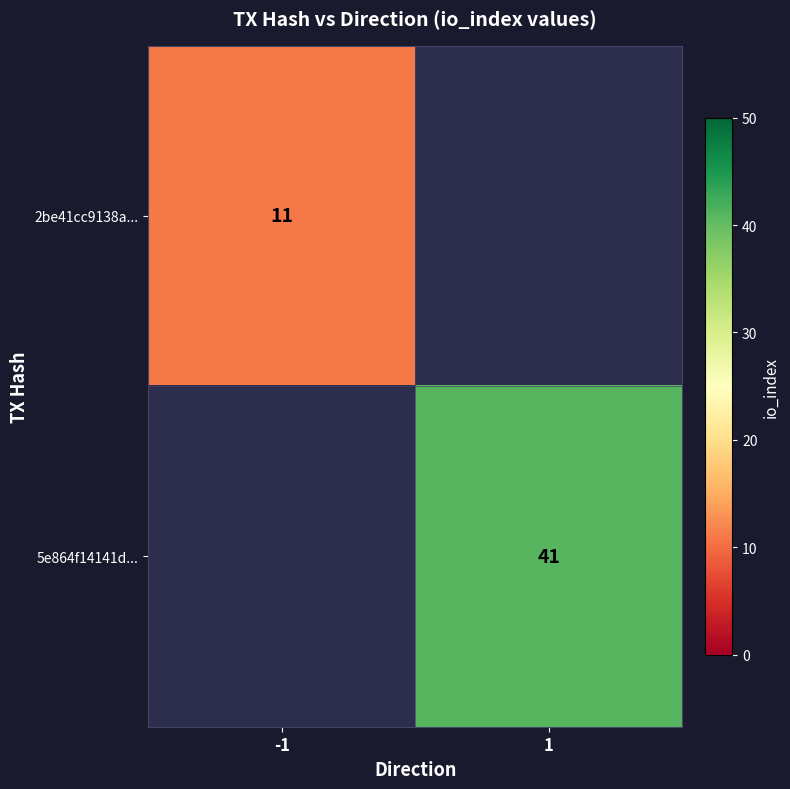

The value of 2be41cc9138a... at -1 is 15. True or false?

False